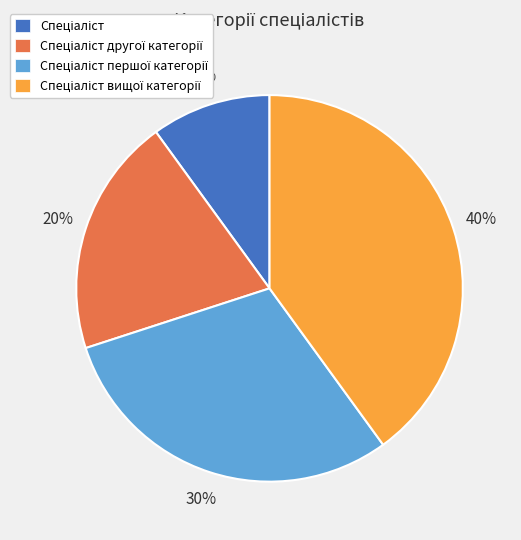

Is there a majority slice in this chart?

No